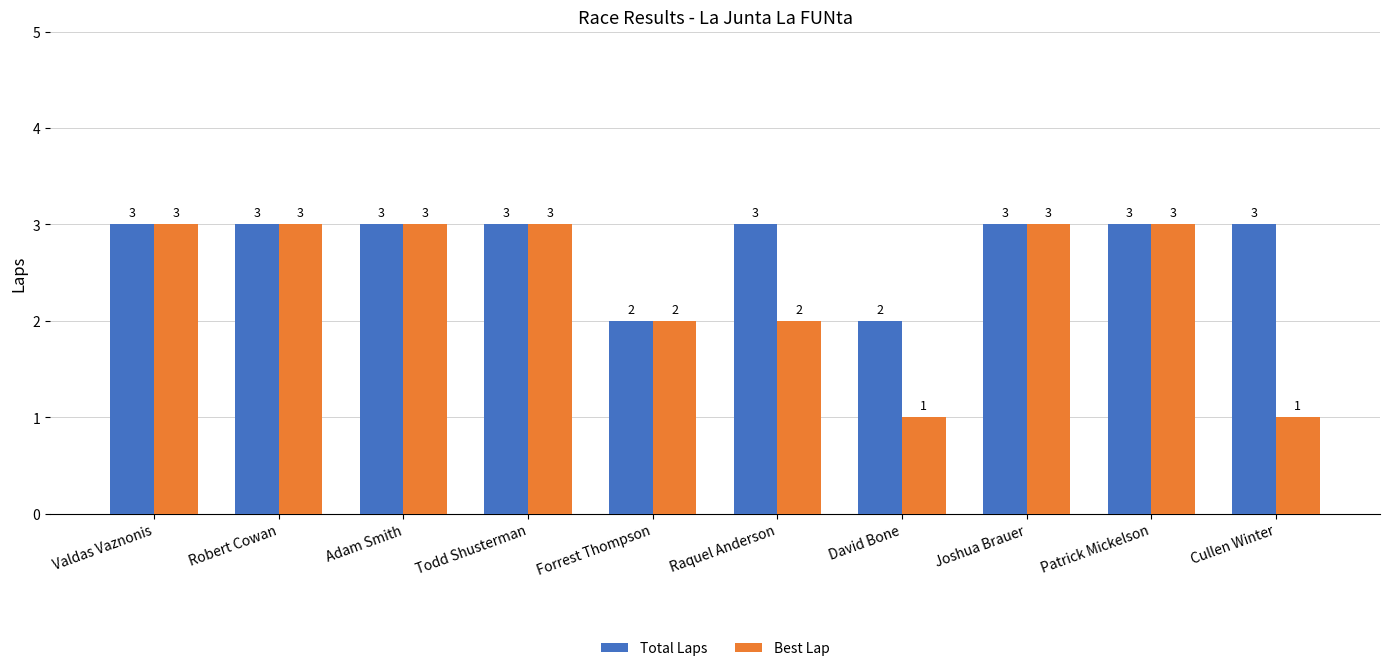

What is the smallest value displayed?

1